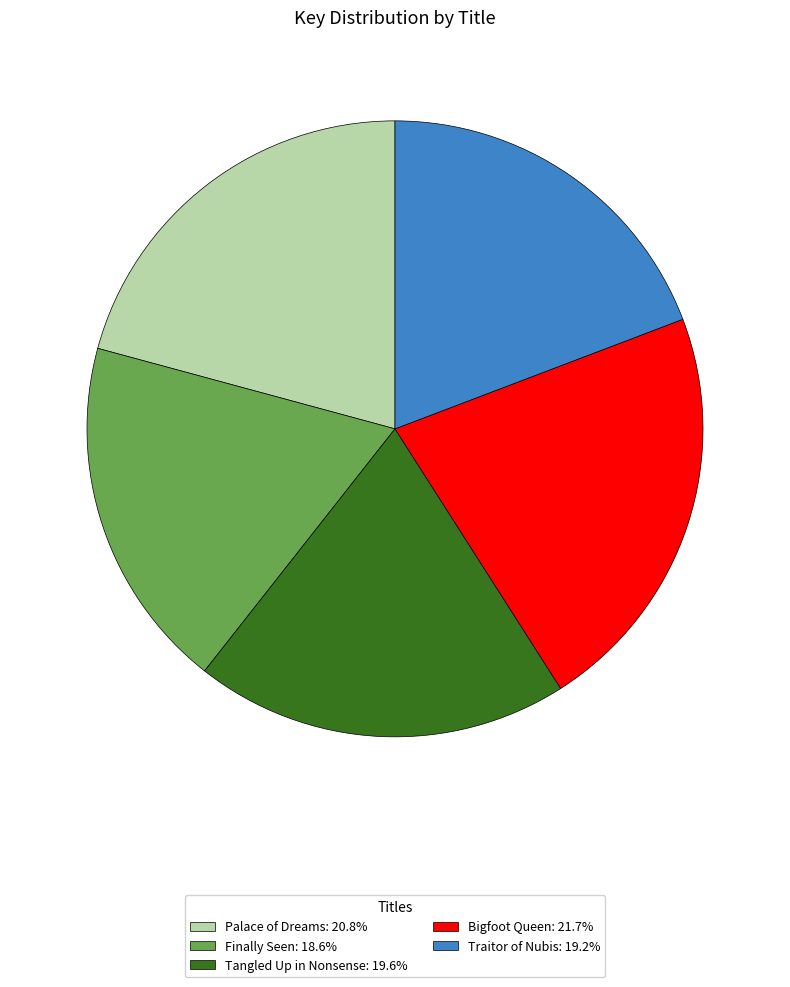

True or false: Palace of Dreams accounts for 21% of the total.

True